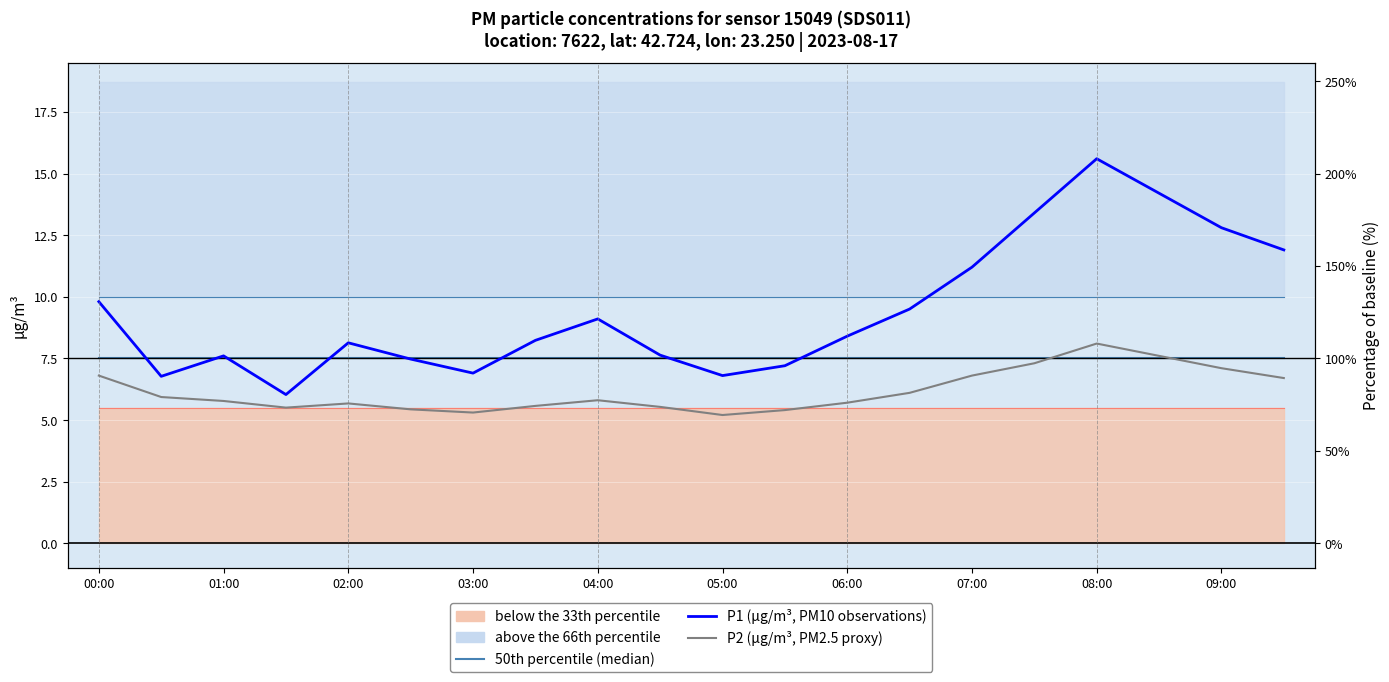

At 01:00, list the series in order from smallest to largest.

P2 (µg/m³, PM2.5 proxy), P1 (µg/m³, PM10 observations), 50th percentile (median)